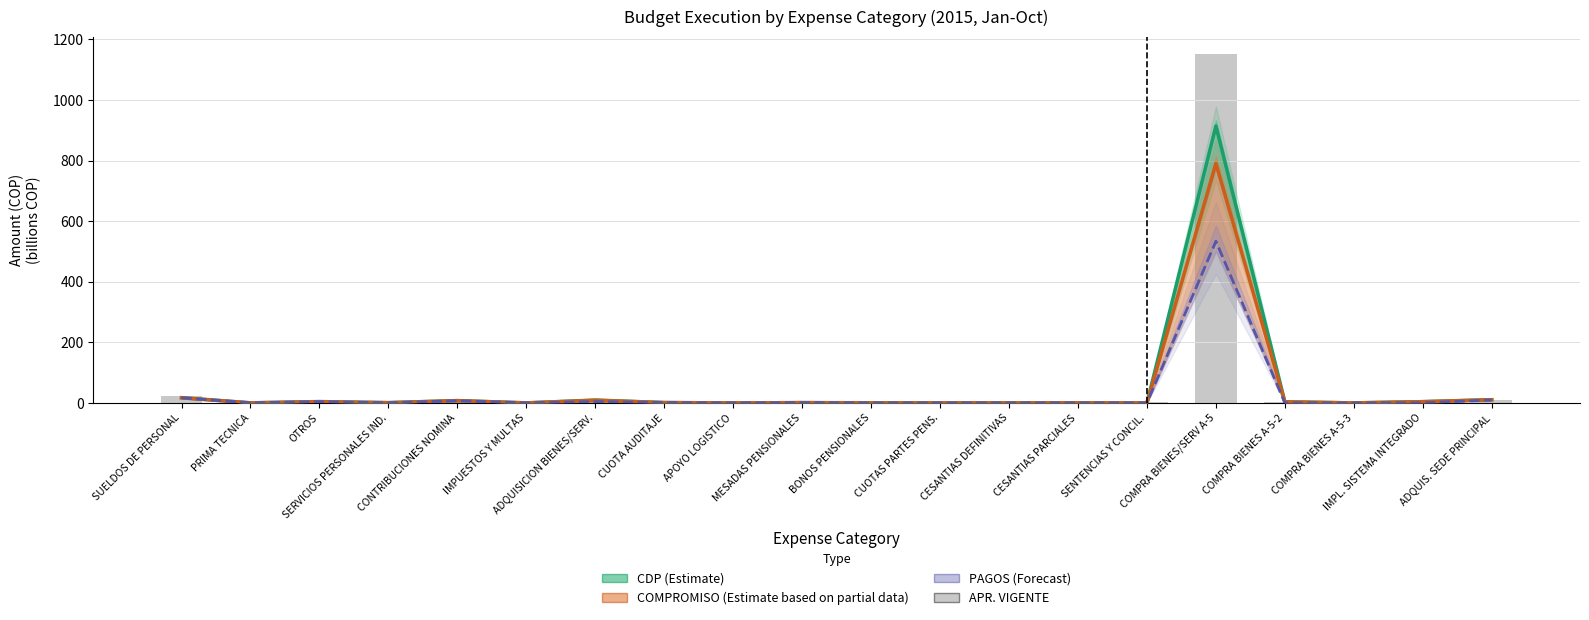

Does the chart contain any negative values?

No